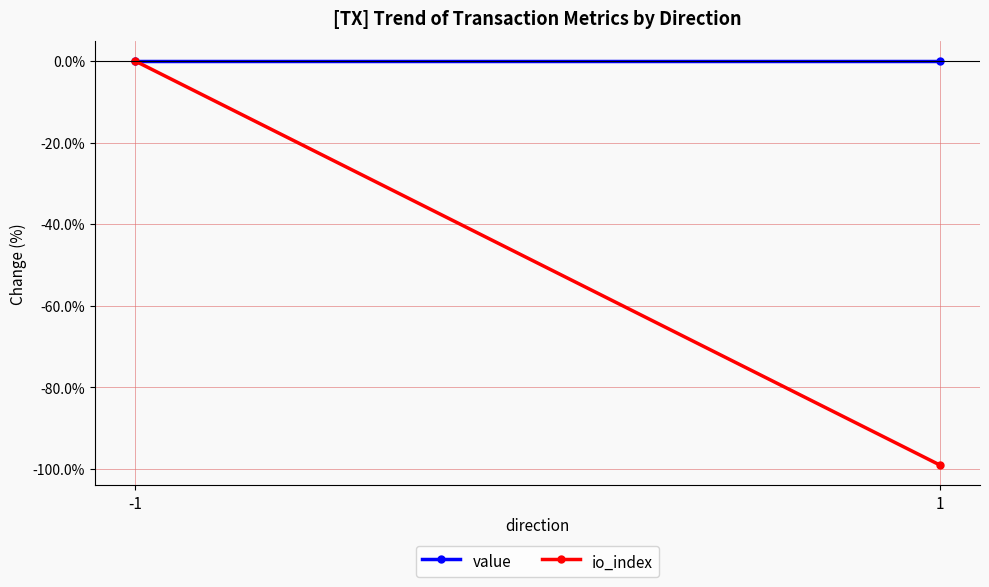

What is the average value of the io_index series?

-49.5